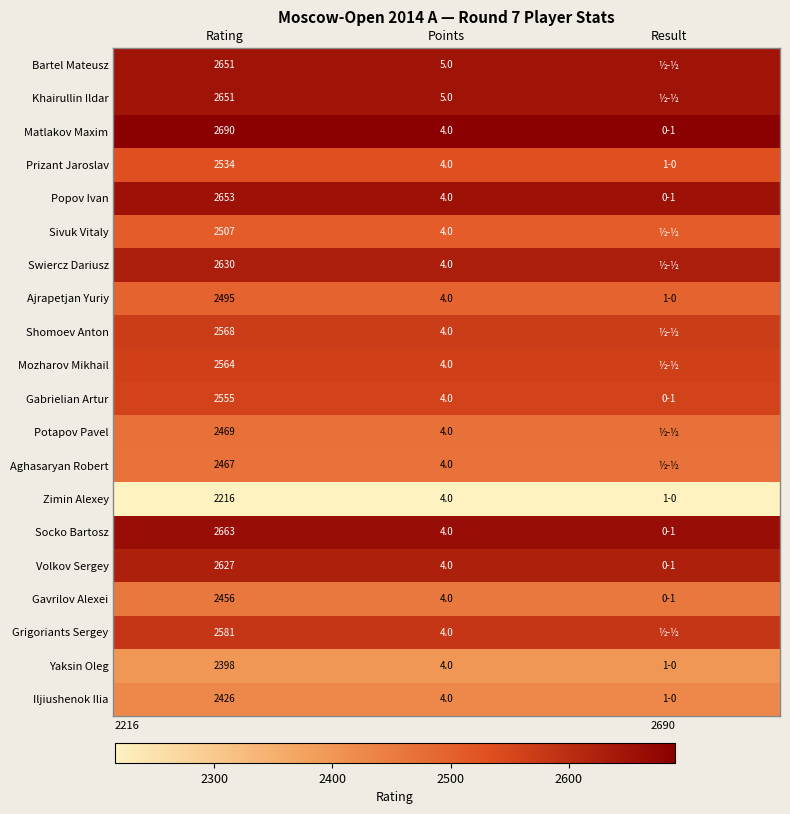

How many data points does each series have?

3